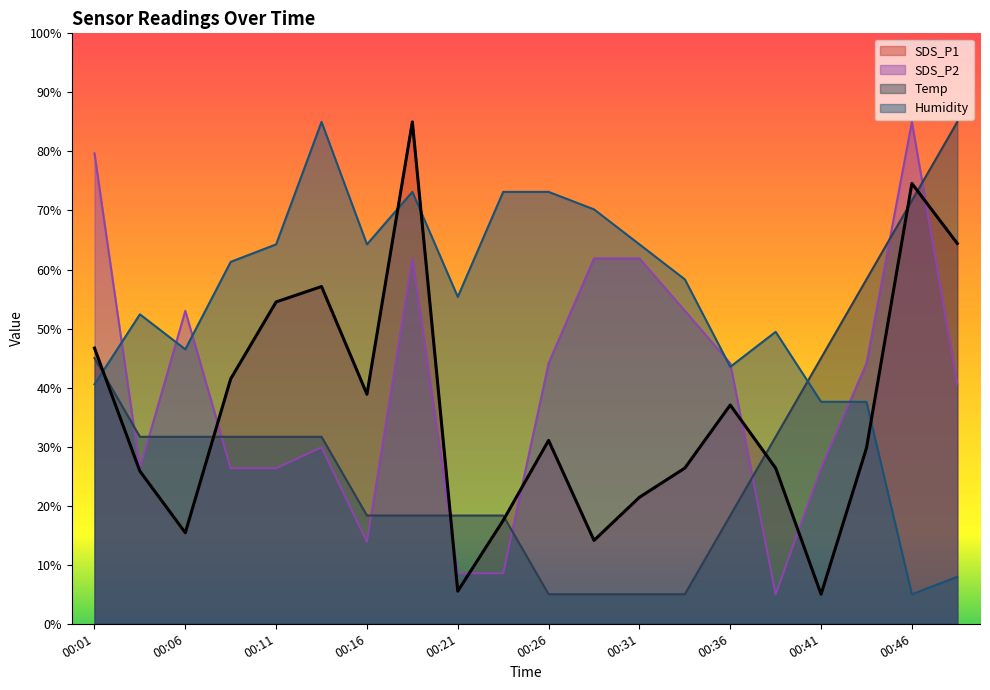

The SDS_P1 series shows 24.8 at 00:46. True or false?

False